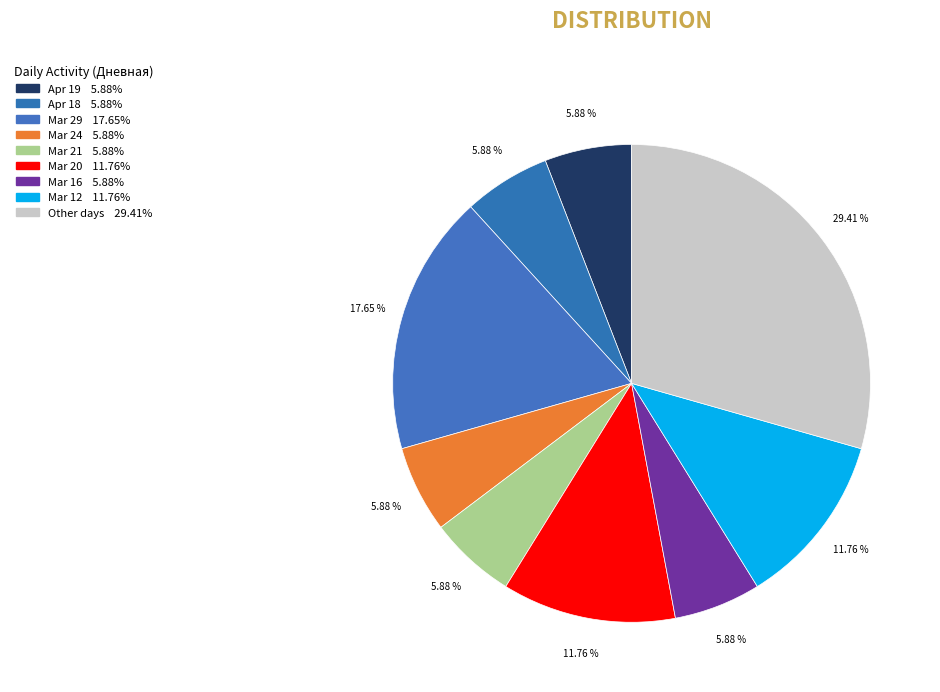

Which slice is the smallest?

2024-04-19